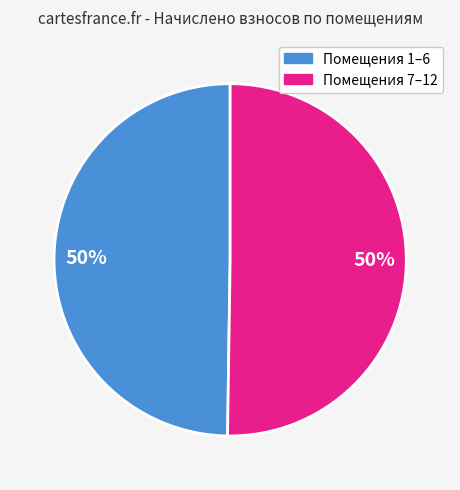

To the nearest percent, what is the average slice percentage?

50%